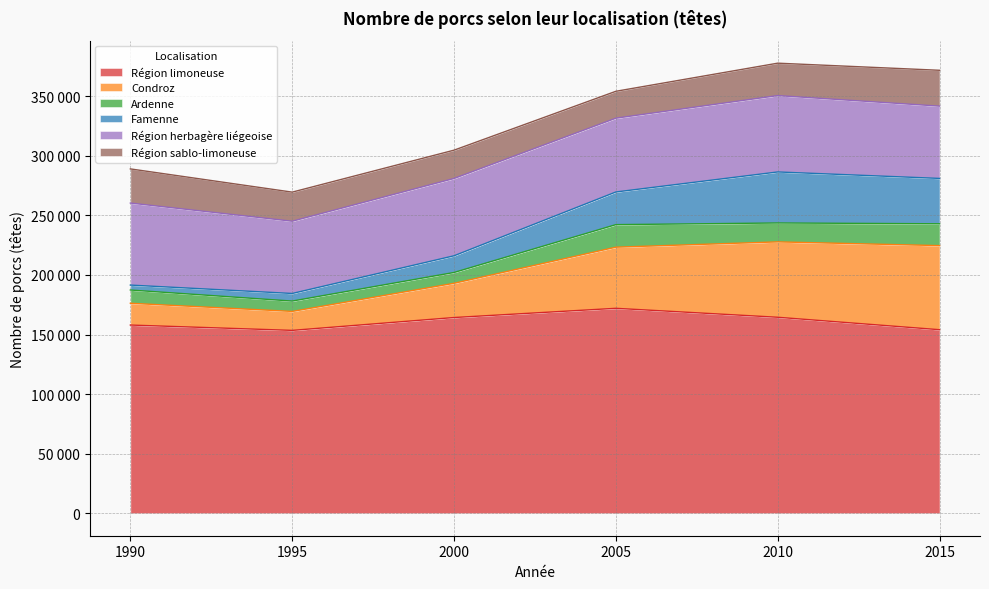

Where is the first local minimum for Région sablo-limoneuse?

2005